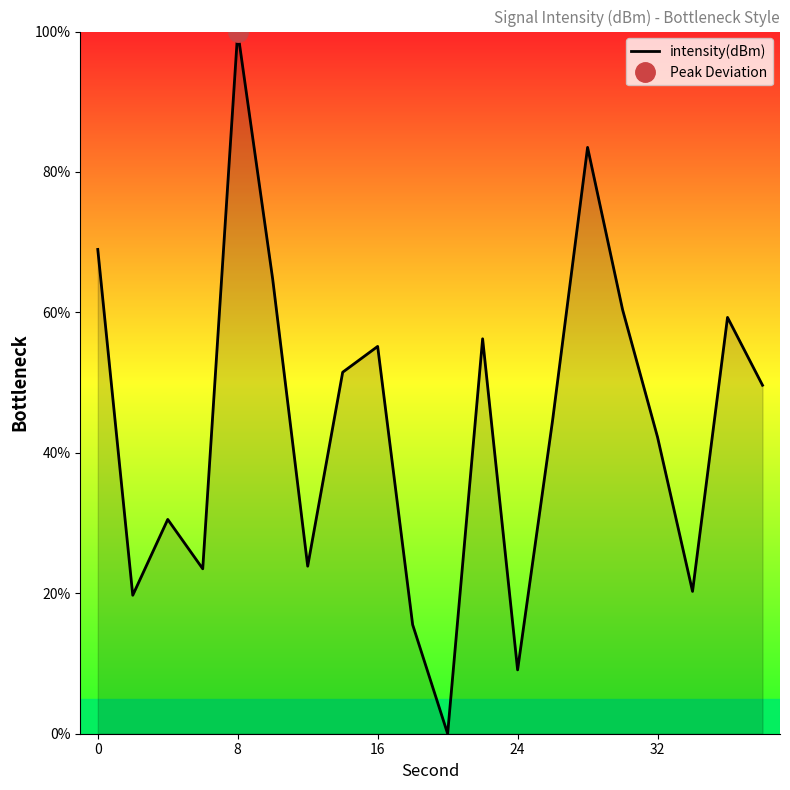

Count the number of categories in the chart.

20